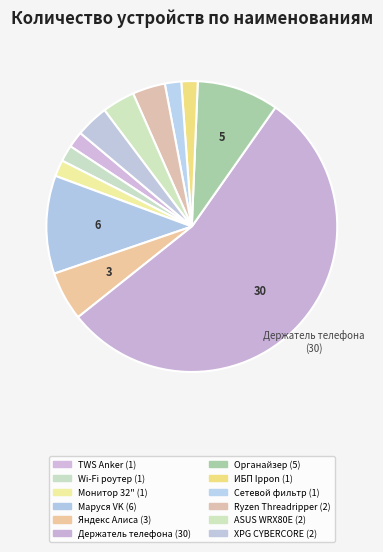

Which category has the smallest portion of the pie?

TWS Anker Soundcore Liberty 3 Pro